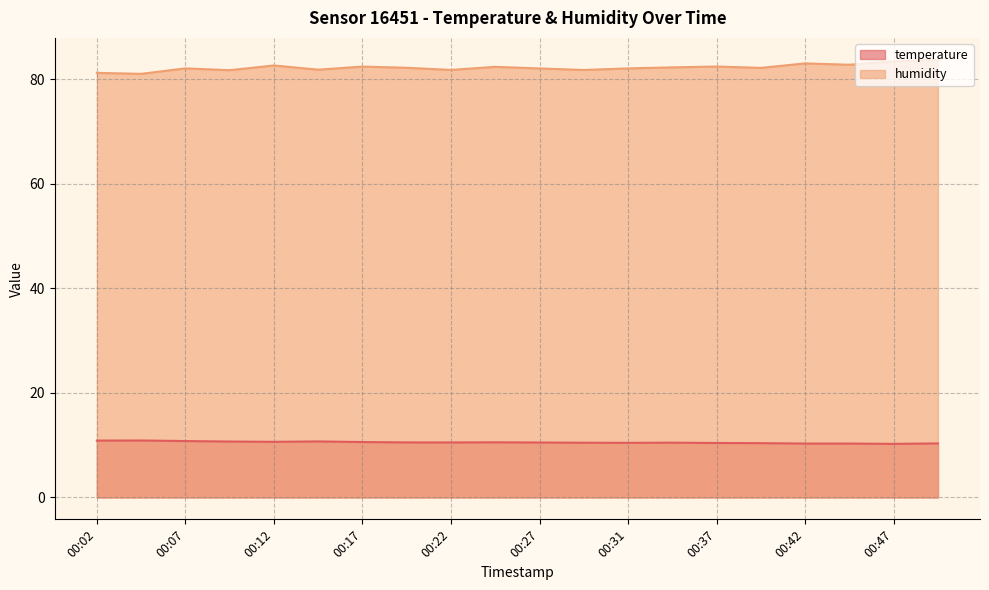

At which label does temperature reach its minimum?

00:47